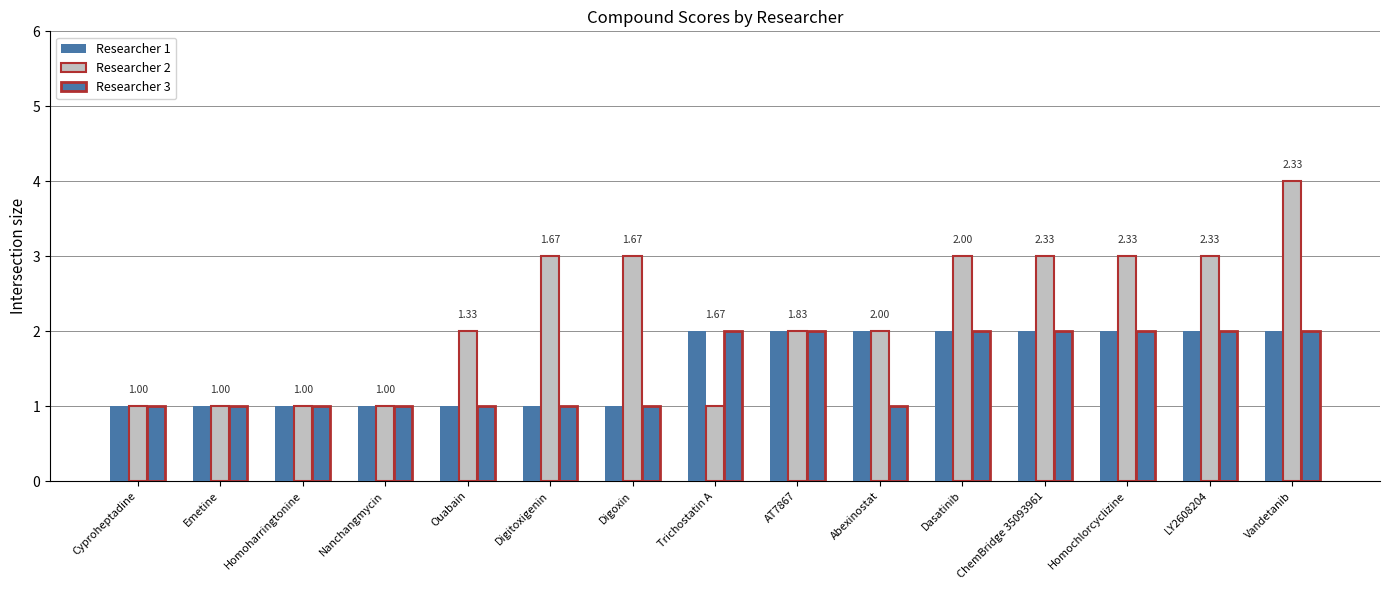

Which series changed the most between Homoharringtonine and Abexinostat?

Researcher 1